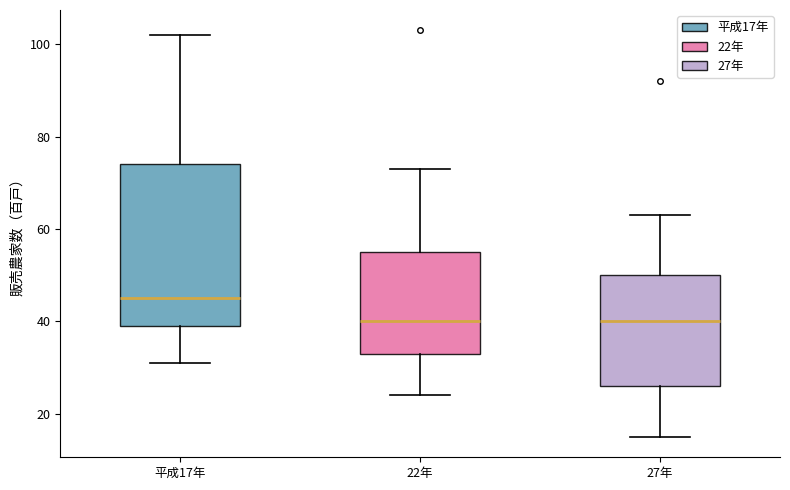

Reading left to right, transcribe this box plot: for each box, give where its median line is, the range the box spans, and where its two whiskers end, as read against the y-axis. The values are not printed on the chart, so give them approximately, as read against the axis.

平成17年: median 46, box 40 to 74, whiskers 32 to 102
22年: median 40, box 34 to 56, whiskers 24 to 74
27年: median 40, box 26 to 50, whiskers 16 to 64